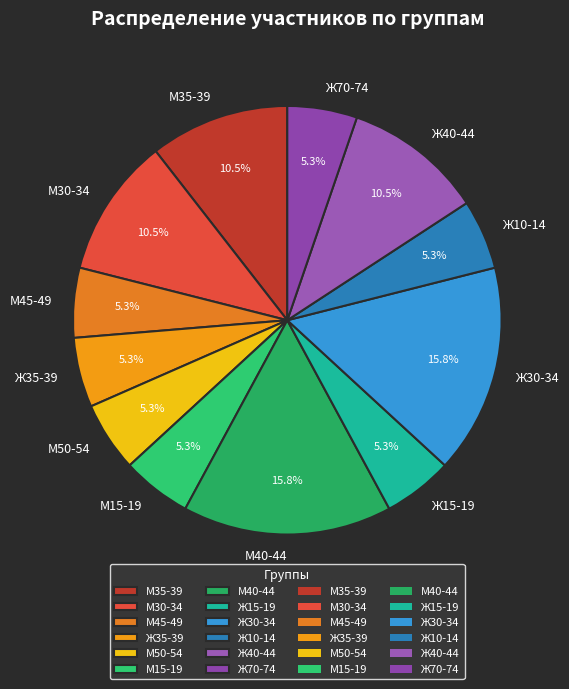

Do М45-49 and Ж10-14 together represent more than half of the pie?

No